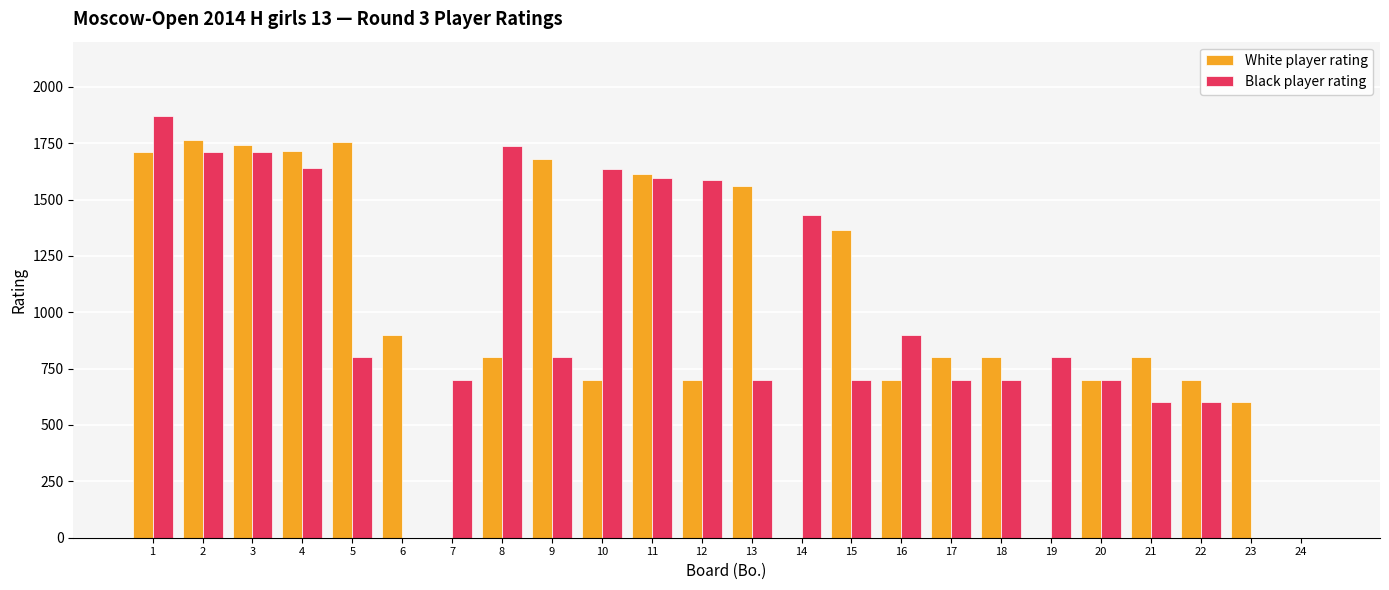

What is the sum of all Black player rating values?

23611